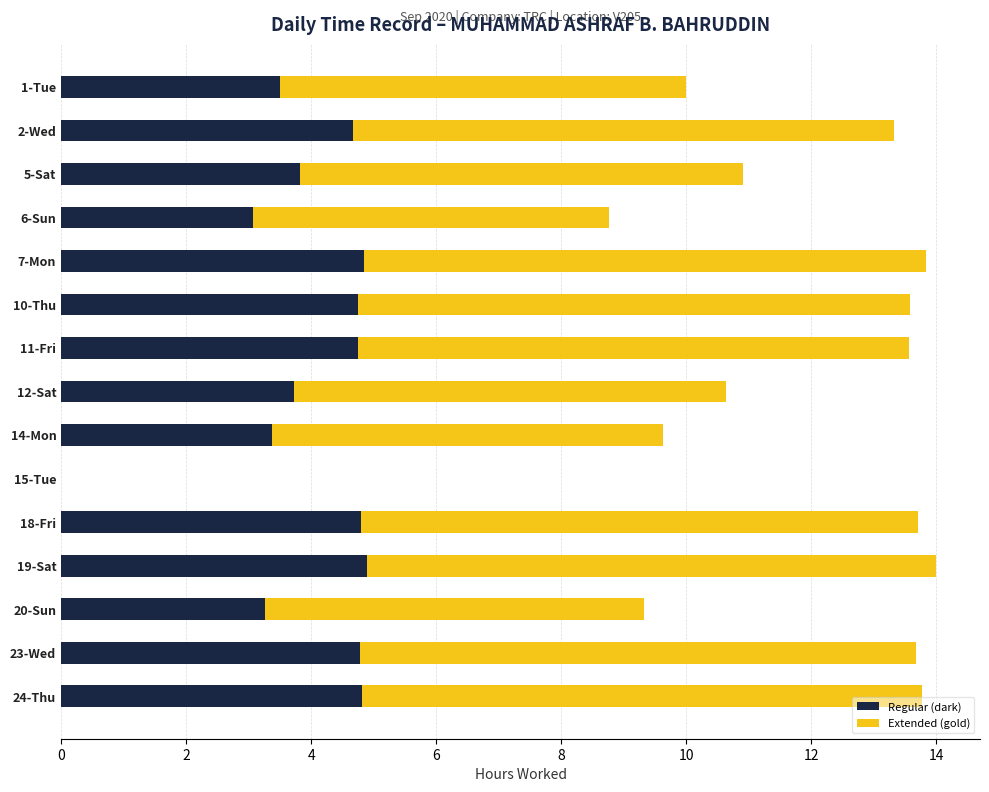

What is the change in value from 1-Tue to 24-Thu?

+3.8